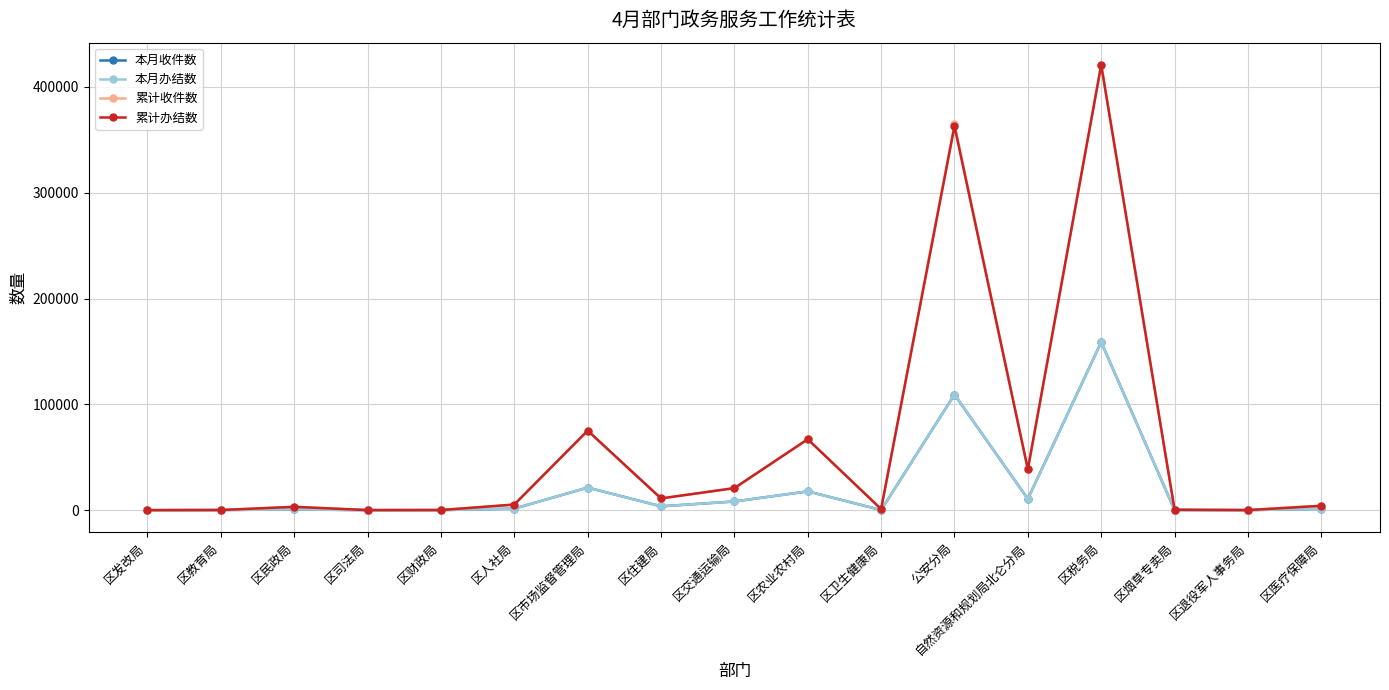

At which category is the sum across all series the highest?

区税务局